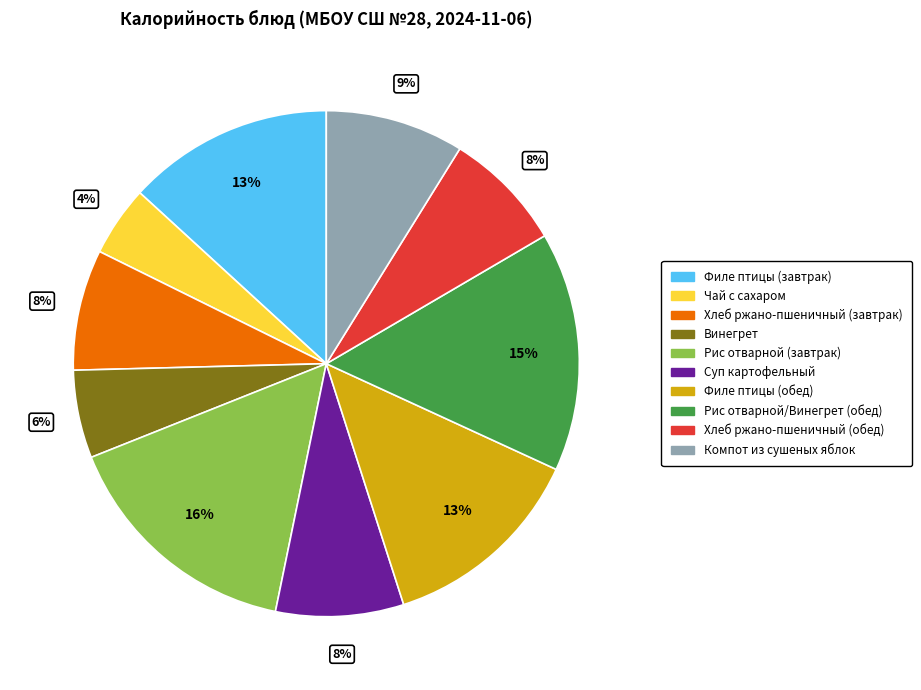

Which slice is the smallest?

Чай с сахаром